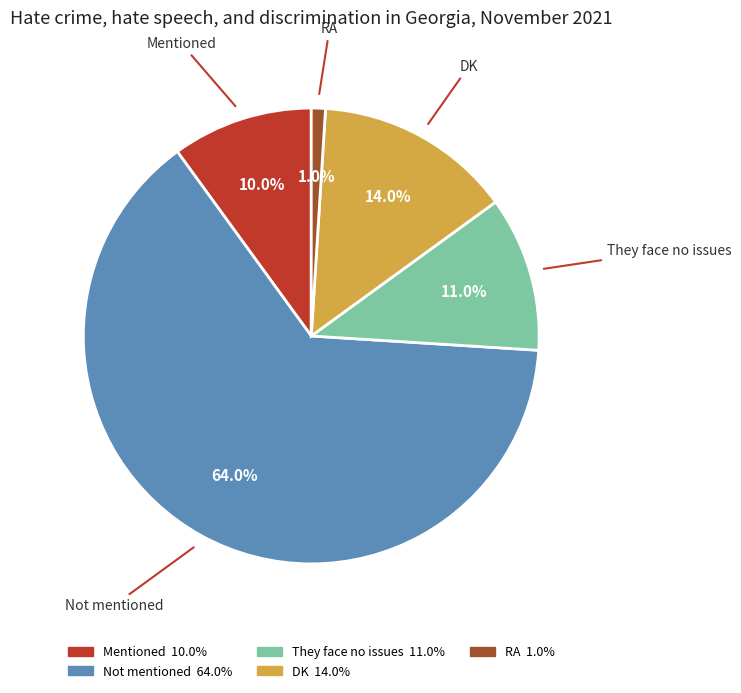

To the nearest percent, what is the combined percentage of Not mentioned and They face no issues?

75%